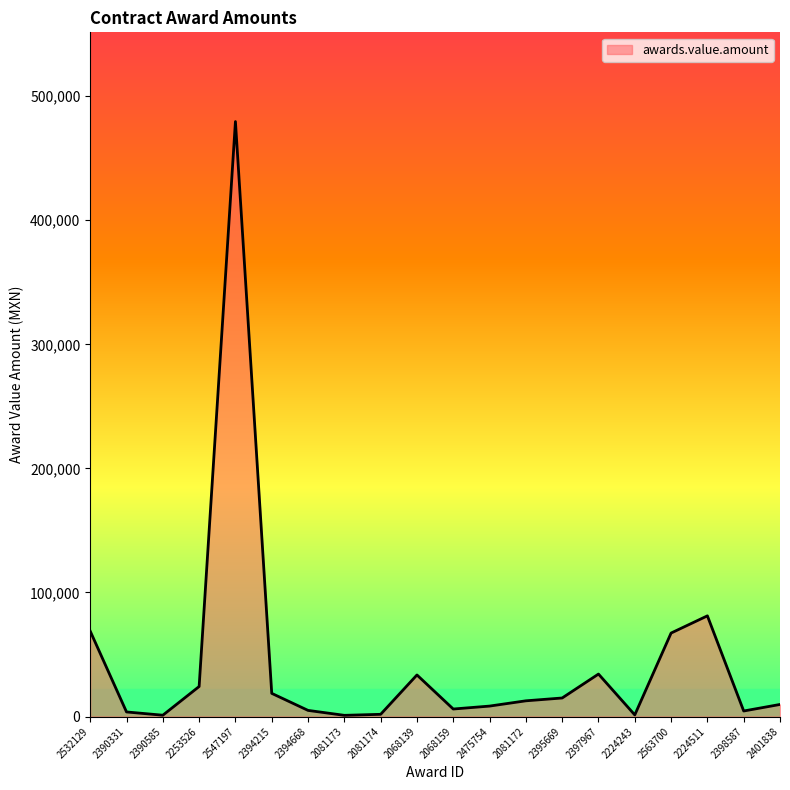

The value at 2224243 is 1294.2. True or false?

True